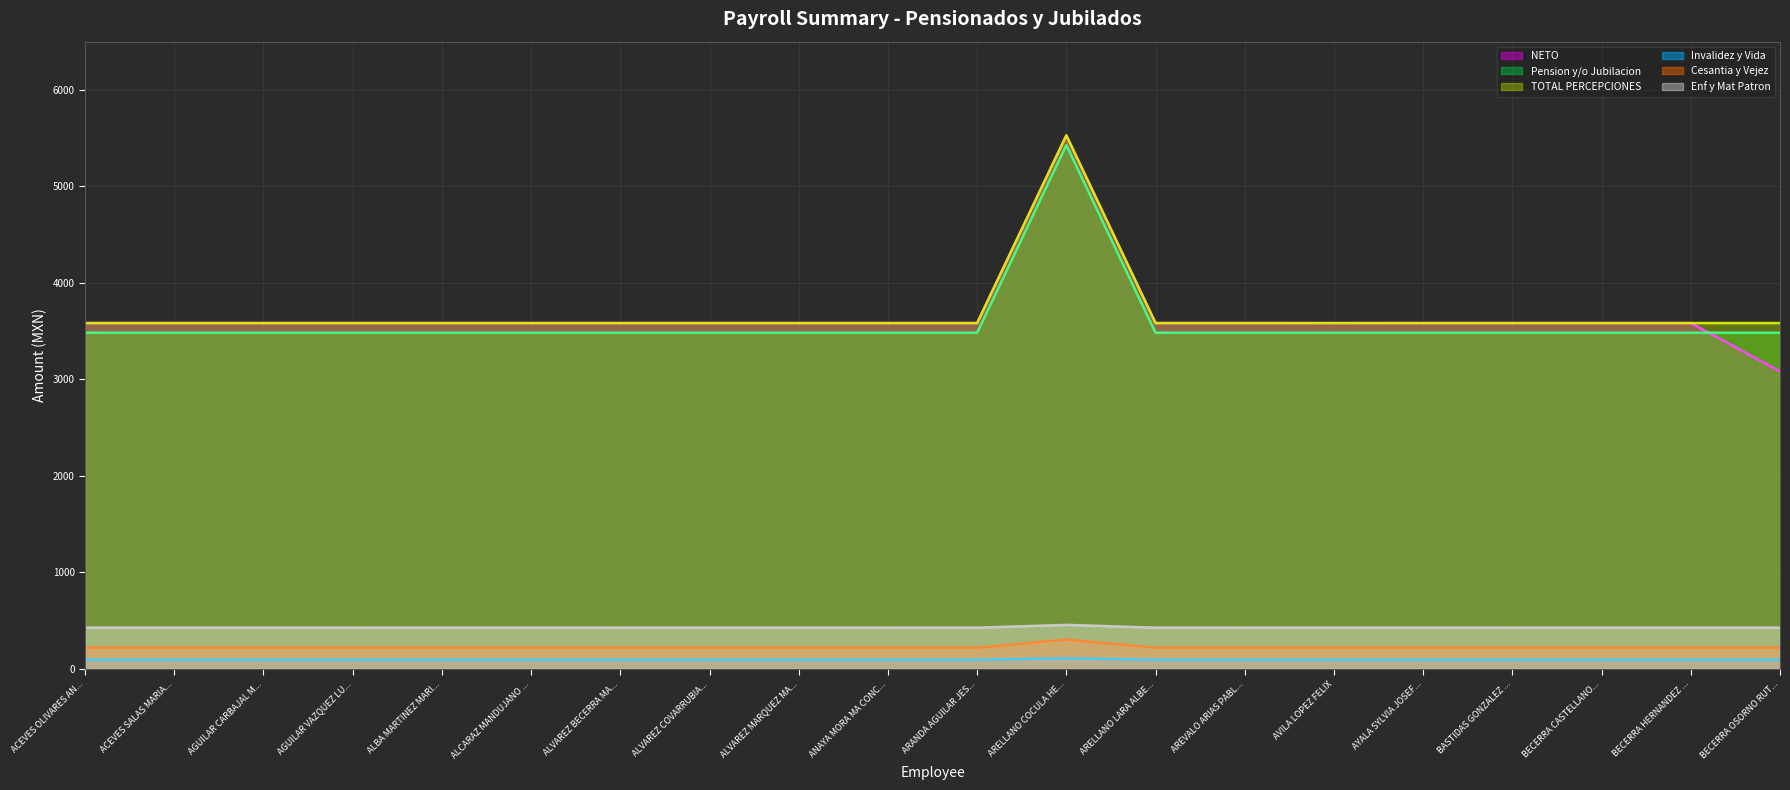

True or false: Invalidez y Vida and Enf y Mat Patron cross at least once.

False